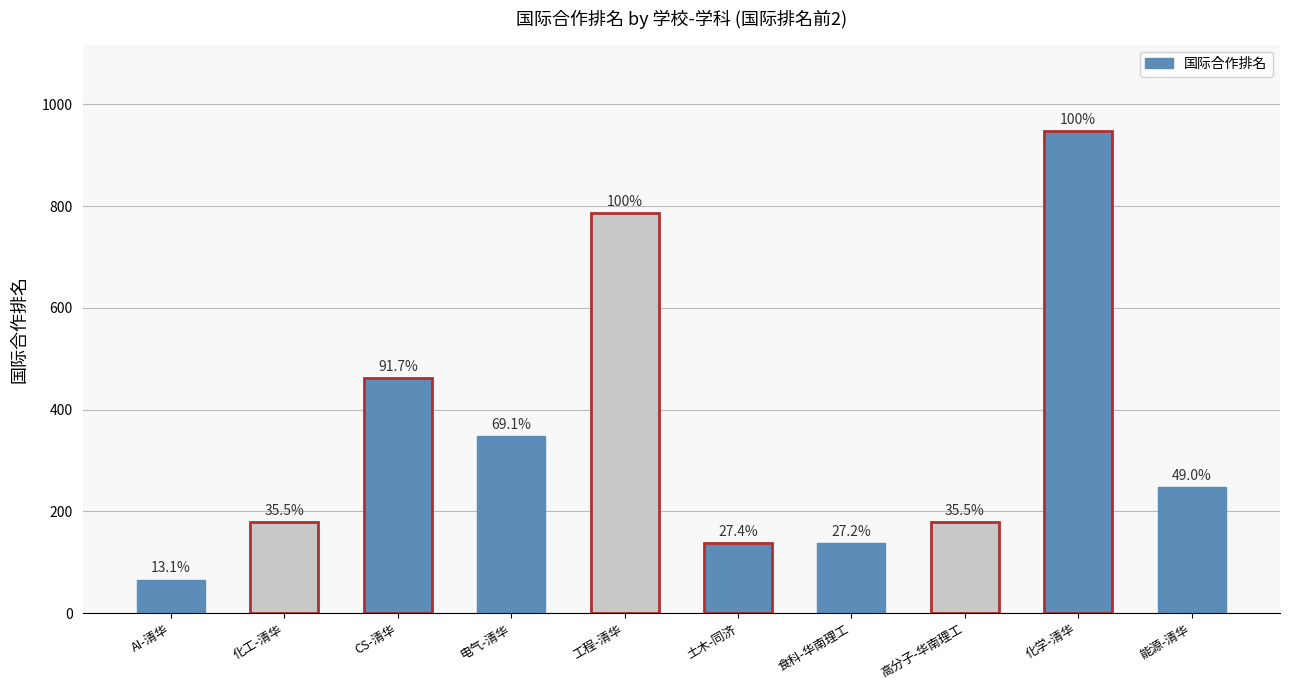

Where does the data first go above 247?

CS-清华